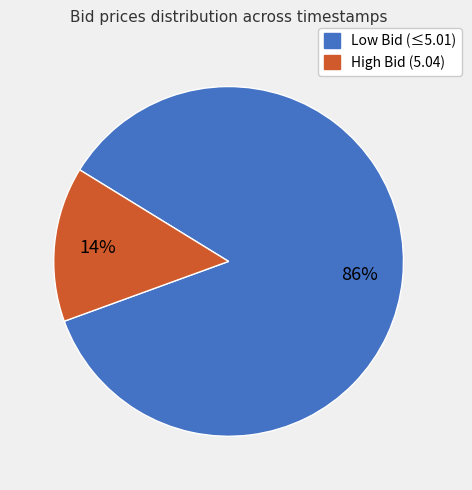

Is there a majority slice in this chart?

Yes